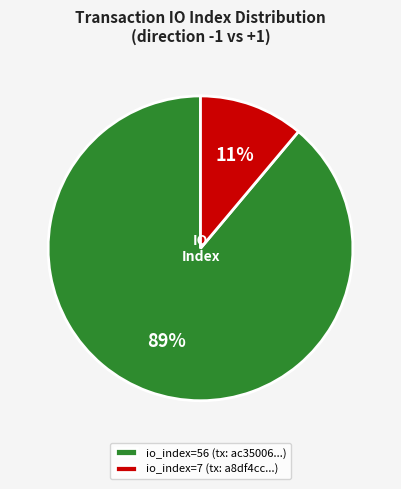

To the nearest percent, what percentage of the pie is io_index=56 (tx: ac35006...)?

89%